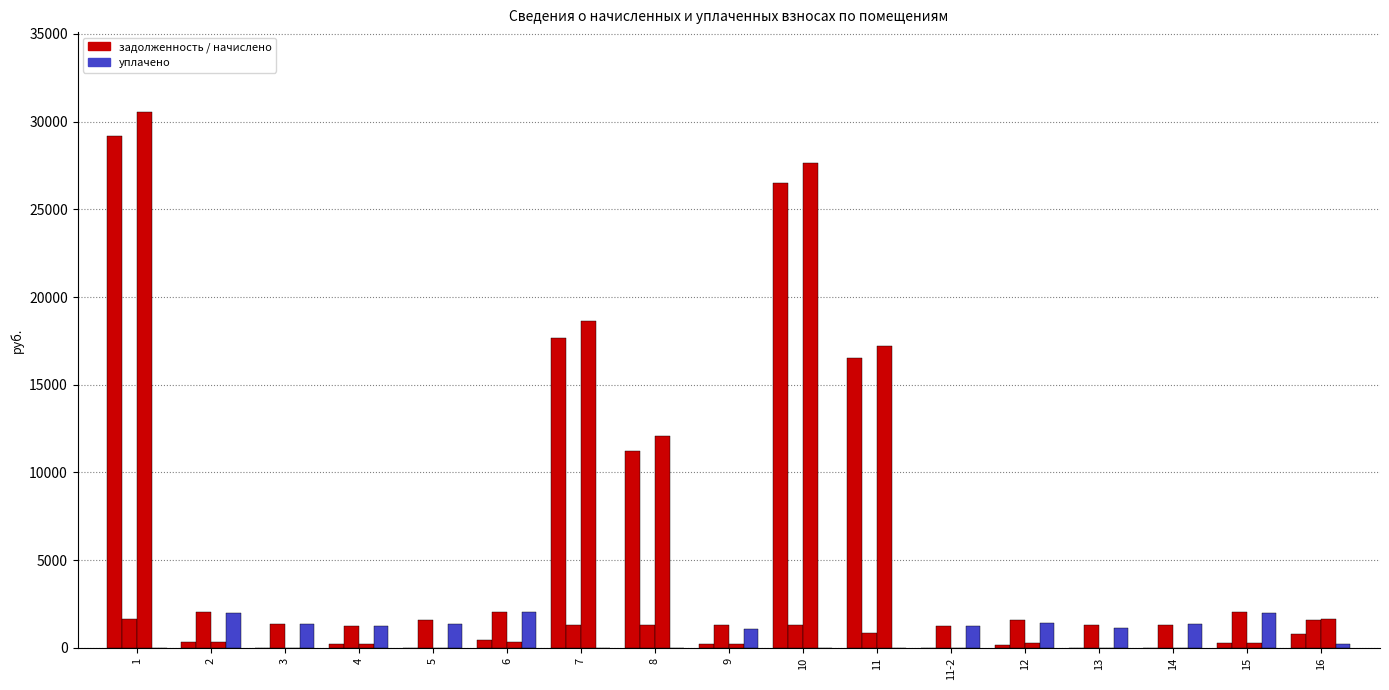

Reading left to right, extract all data points from this chart.

задолженность (начало): 1=29179.3	2=340.3	3=0.0	4=218.2	5=0.0	6=425.6	7=17665.5	8=11222.3	9=217.1	10=26517.2	11=16501.2	11-2=0.0	12=143.4	13=0.0	14=0.0	15=268.6	16=809.8
начислено: 1=1636.1	2=2041.6	3=1338.3	4=1273.7	5=1618.2	6=2066.7	7=1306.0	8=1284.5	9=1302.4	10=1320.4	11=821.6	11-2=1219.9	12=1618.2	13=1313.2	14=1320.4	15=2066.7	16=1618.2
задолженность (конец): 1=30520.6	2=340.3	3=0.0	4=218.2	5=0.0	6=344.4	7=18654.0	8=12088.5	9=217.1	10=27643.4	11=17202.0	11-2=0.0	12=269.7	13=0.0	14=0.0	15=252.0	16=1634.4
уплачено: 1=0.0	2=2002.9	3=1370.1	4=1243.1	5=1385.7	6=2029.5	7=0.0	8=0.0	9=1085.3	10=0.0	11=0.0	11-2=1219.9	12=1399.9	13=1120.0	14=1366.9	15=2010.0	16=239.0